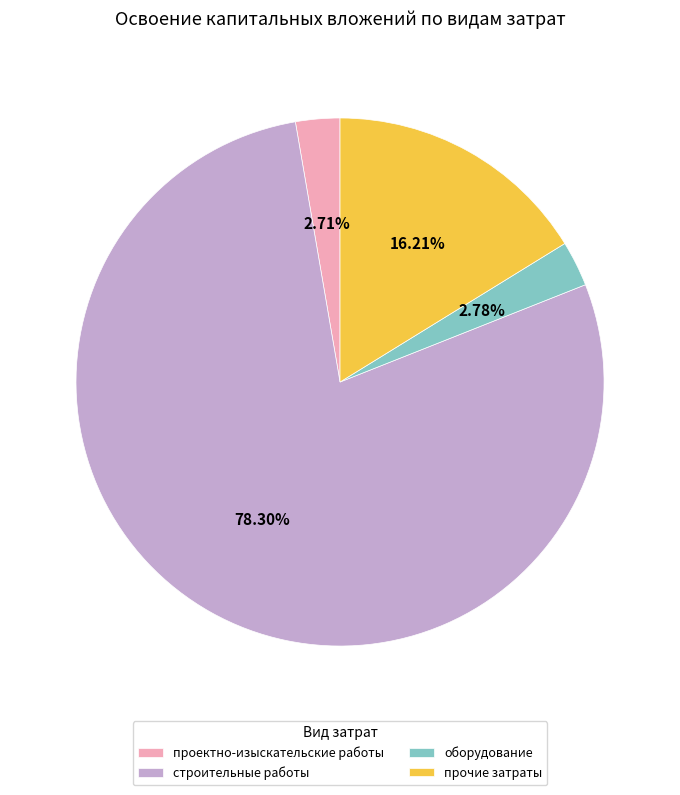

Between проектно-изыскательские работы and прочие затраты, which is larger?

прочие затраты